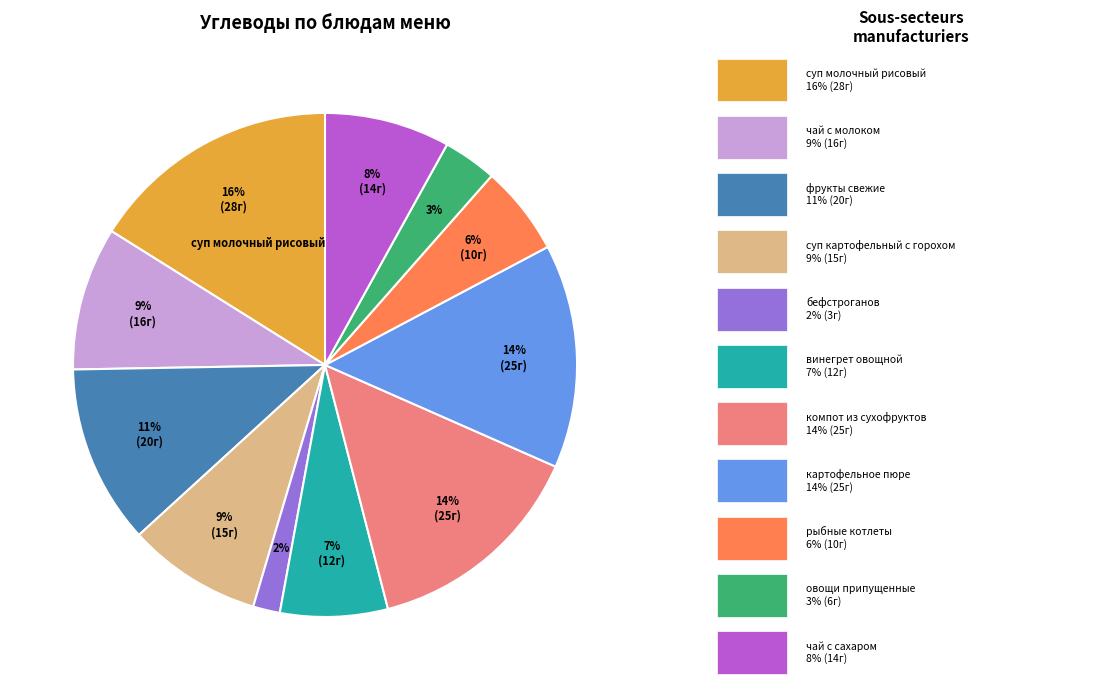

Is there a majority slice in this chart?

No